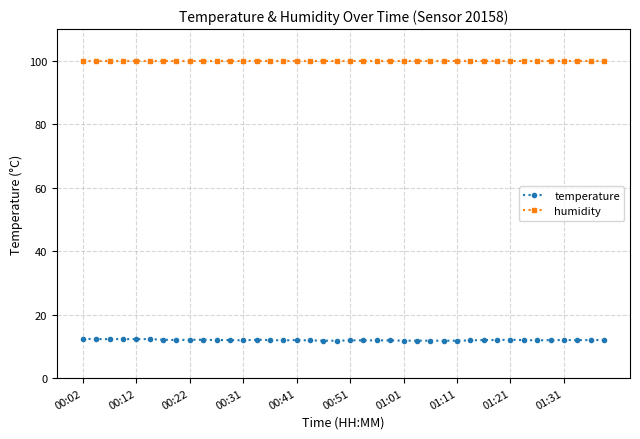

At how many categories does at least one series exceed 27?

40